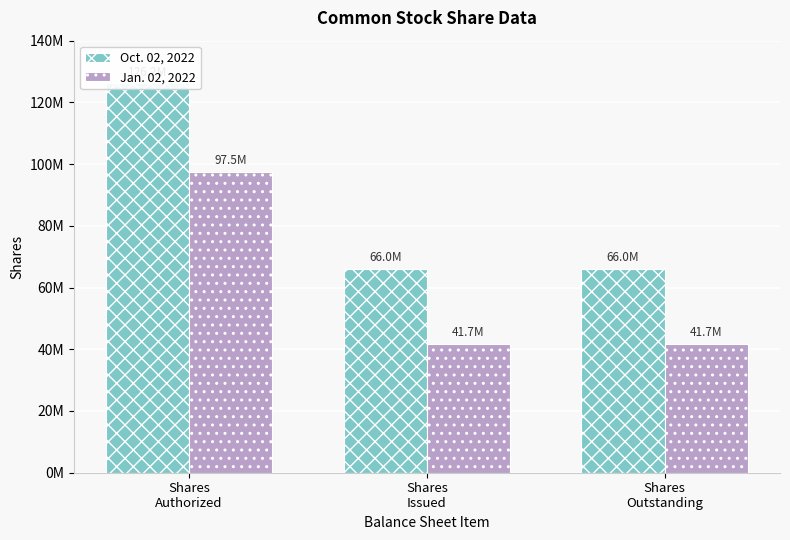

Reading left to right, list all the values displayed in this chart.

Oct. 02, 2022: Shares
Authorized=126200000	Shares
Issued=66000000	Shares
Outstanding=66000000
Jan. 02, 2022: Shares
Authorized=97500000	Shares
Issued=41700000	Shares
Outstanding=41700000